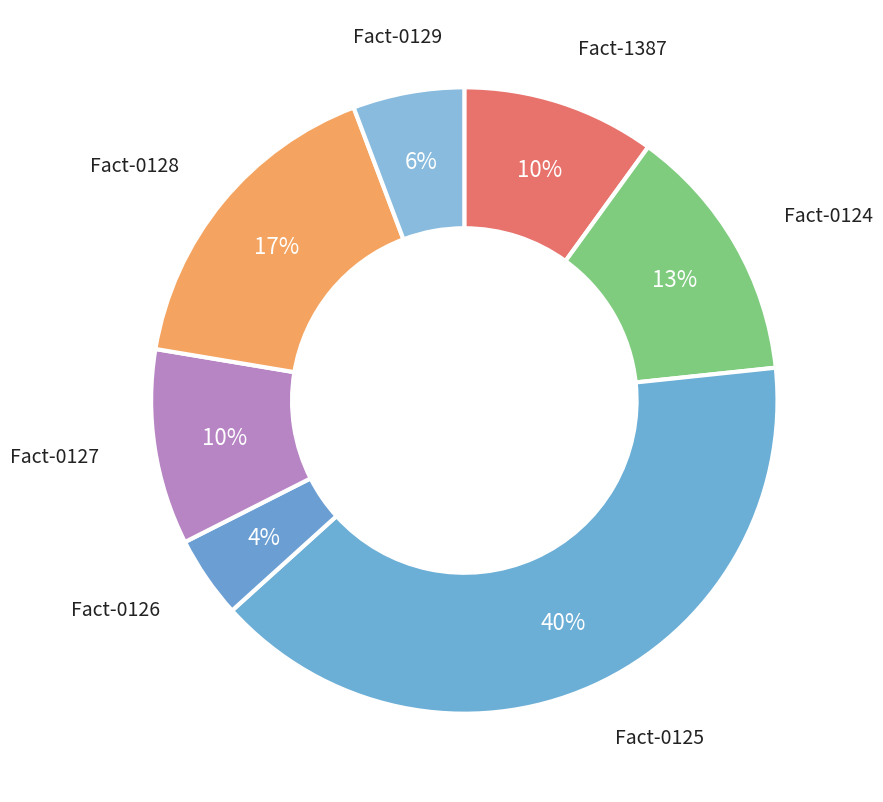

How many segments does this pie chart have?

7